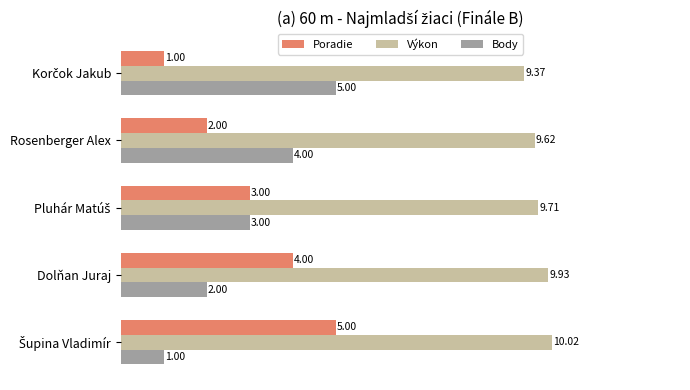

Rank the series at Dolňan Juraj from highest to lowest value.

Výkon, Poradie, Body